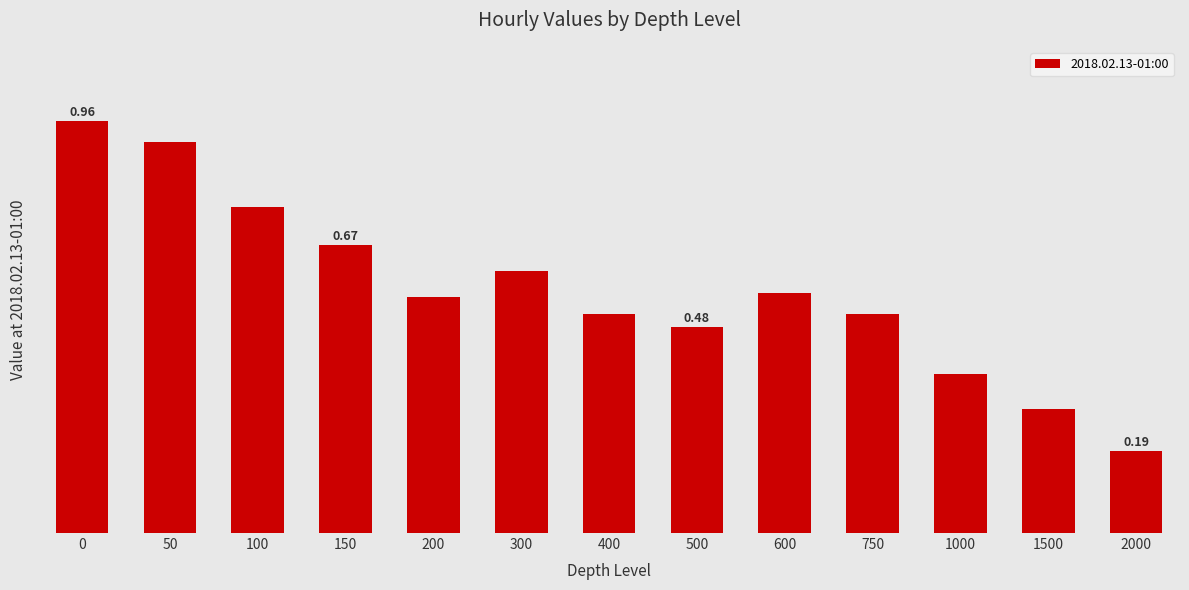

How many bars are there in total?

13